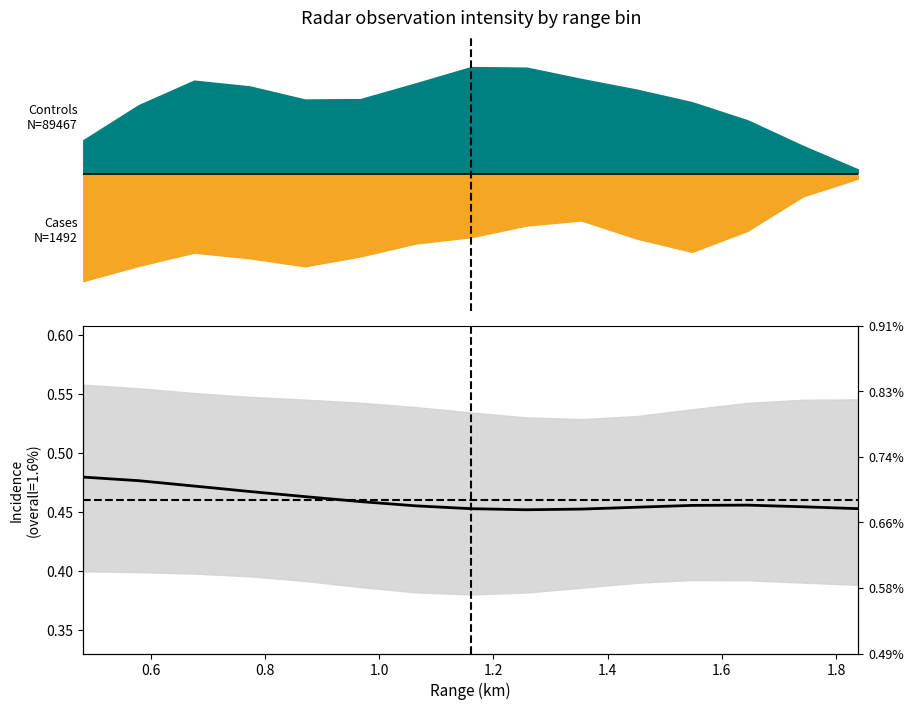

Count the values in the range 0 to 1.

15